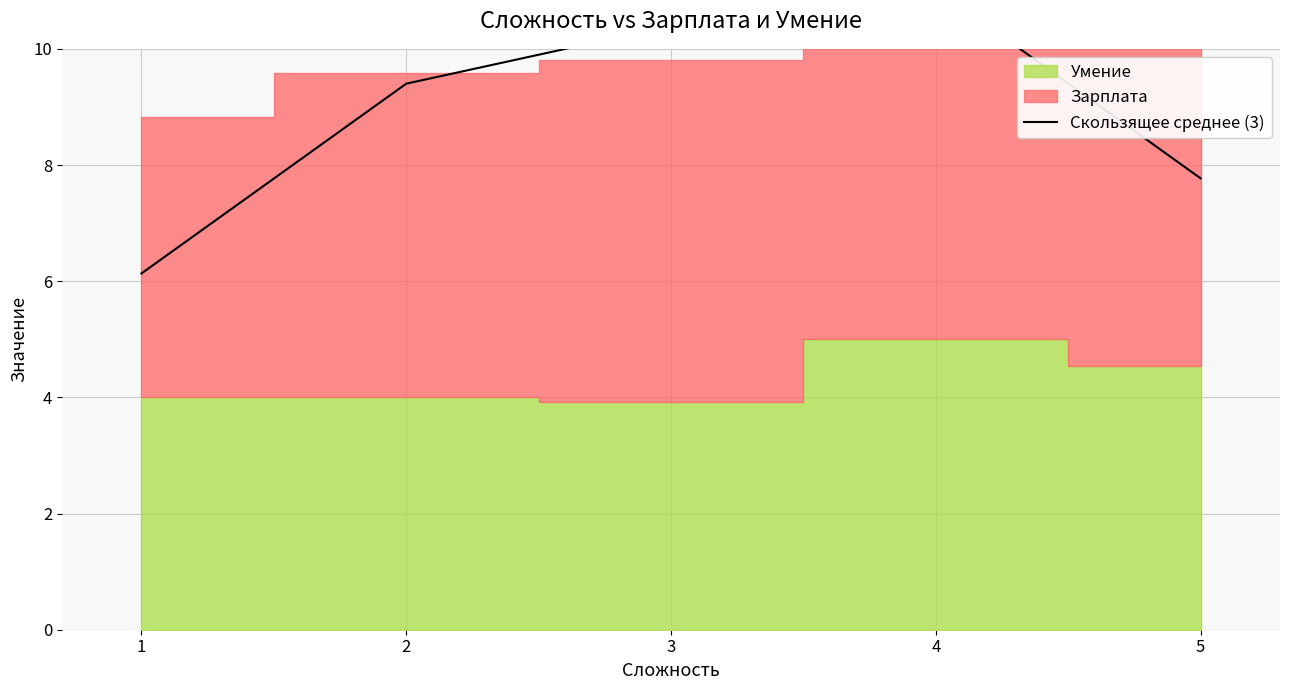

The value at 1 is 9.8. True or false?

False